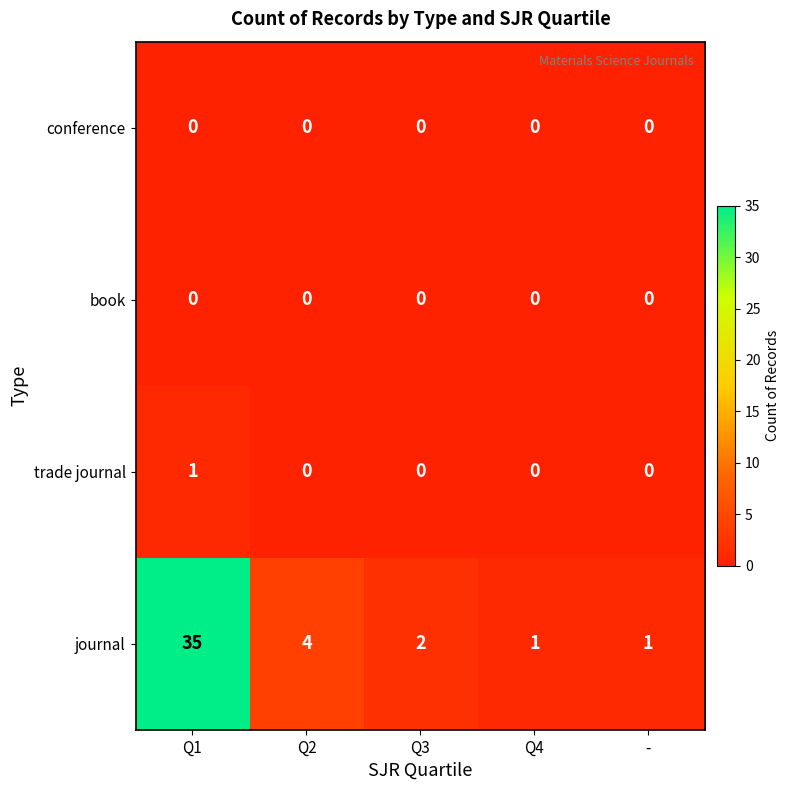

At which category is the sum across all series the highest?

Q1